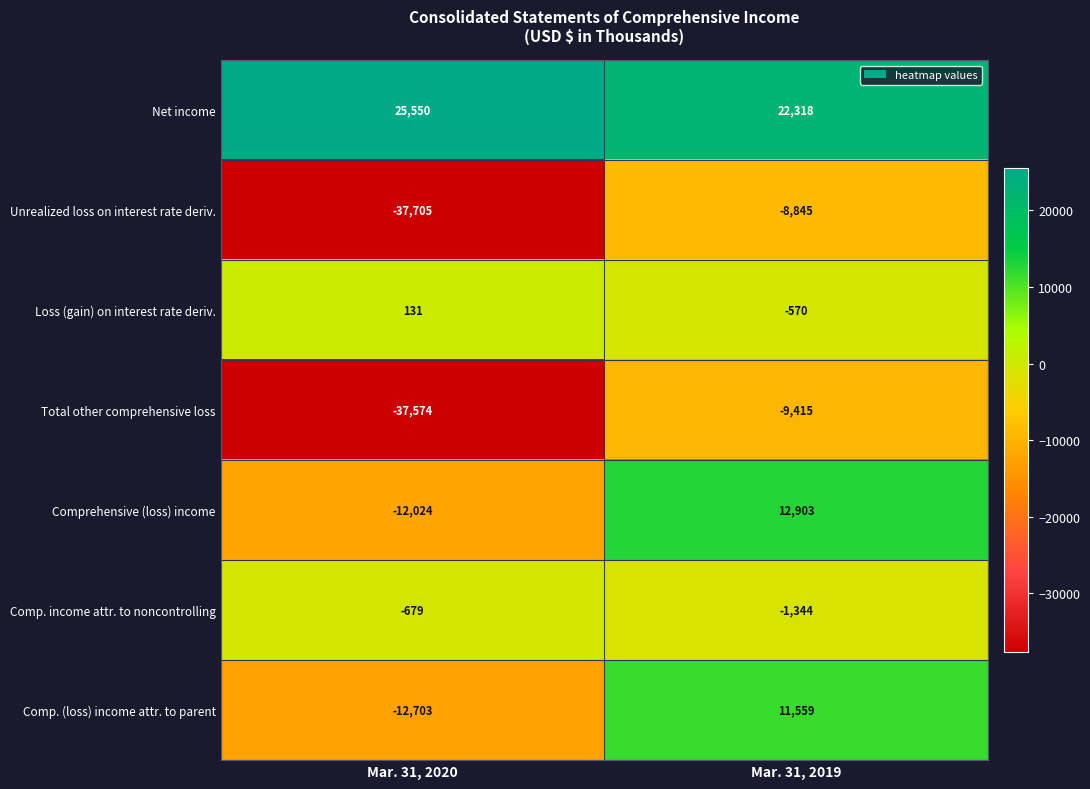

What is the sum of the Loss (gain) on interest rate deriv. values at Mar. 31, 2019 and Mar. 31, 2020?

-439